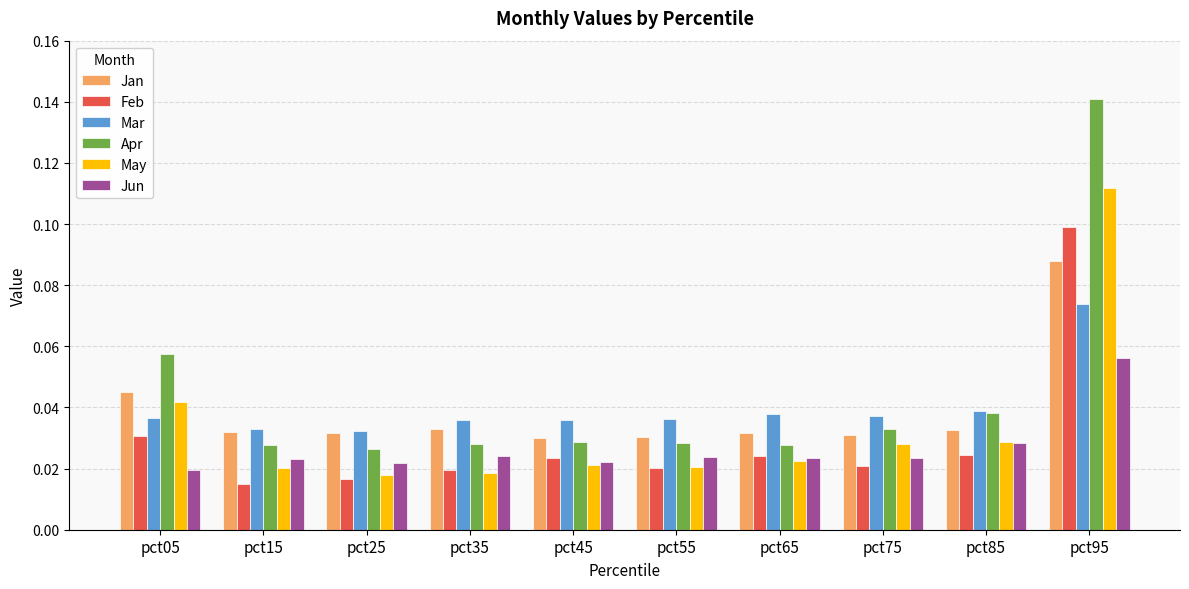

Which series has the largest total across all categories?

Apr